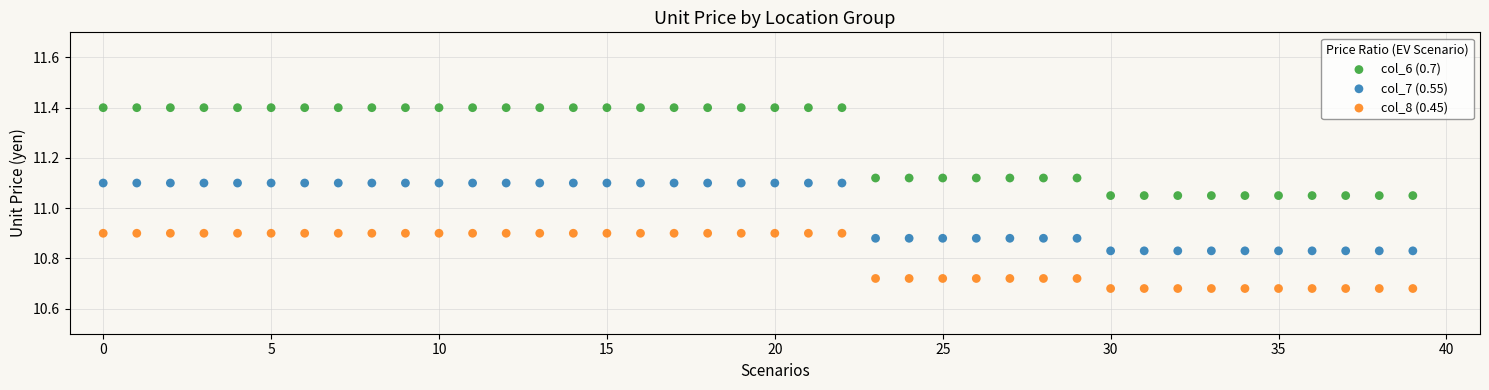

Which series reaches the maximum Y coordinate?

col_6 (0.7)